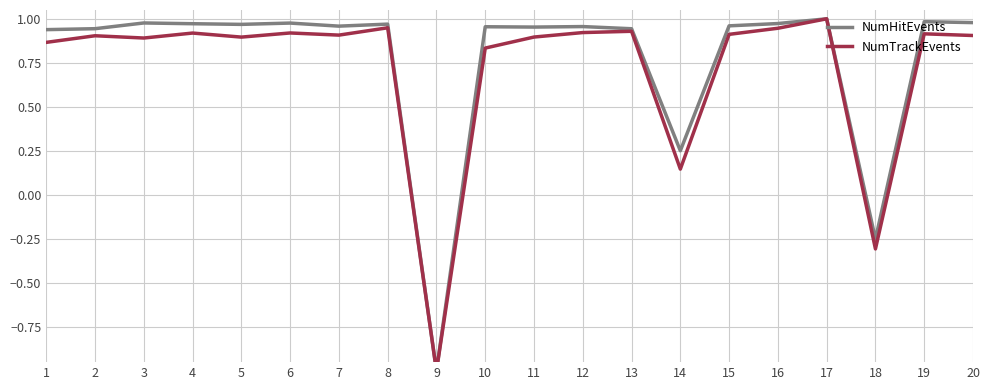

What is the total value across all series at 9?

-2.0